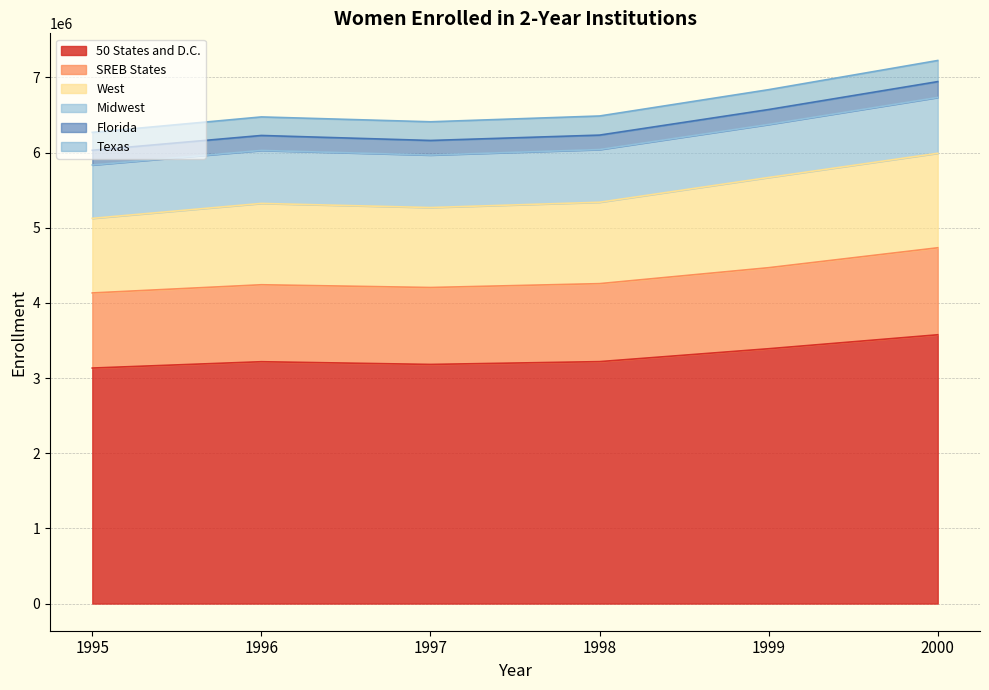

What is the total value across all series at 2000?

7224062